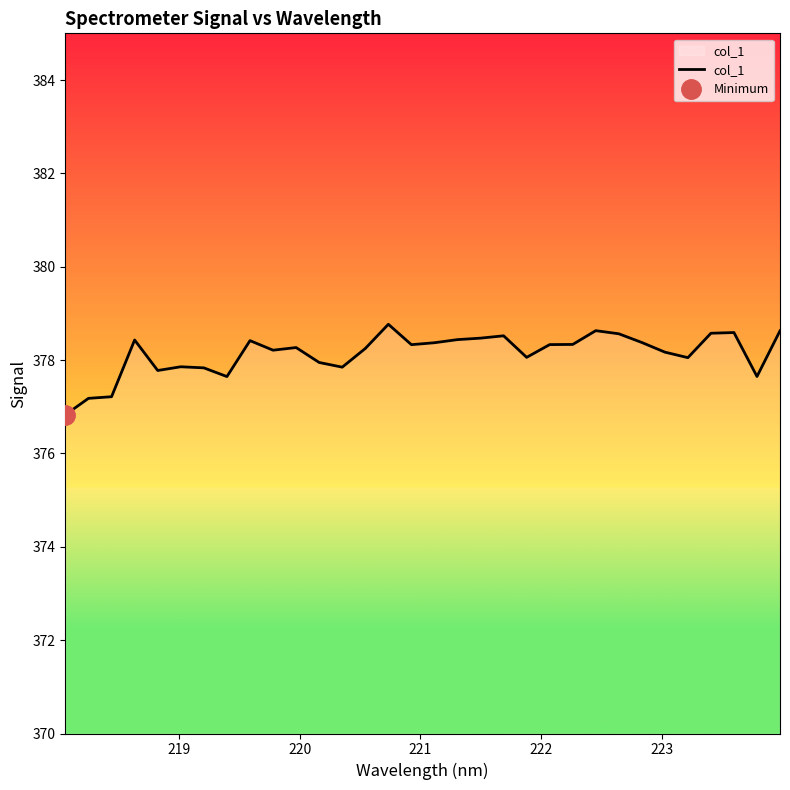

What is the lowest value of the col_1 series?

376.8